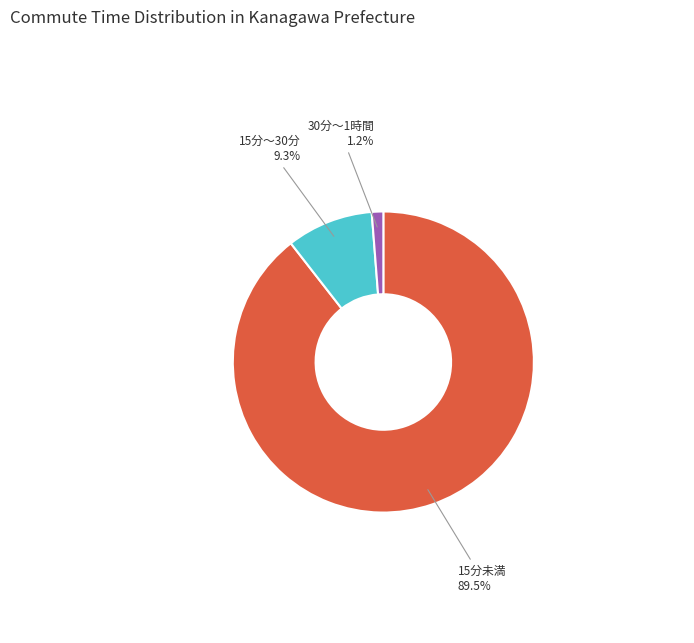

Which slice is the smallest?

30分～1時間